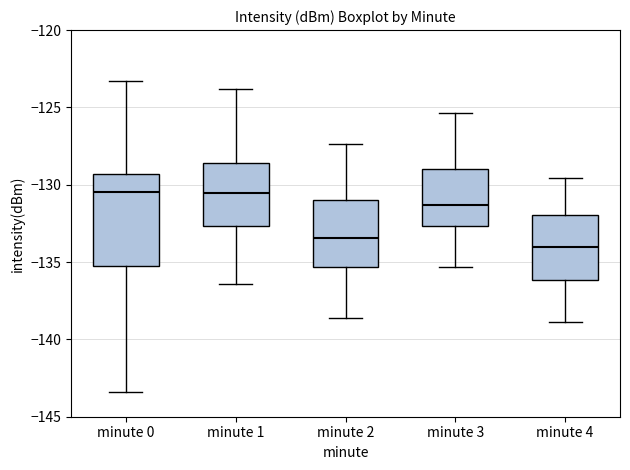

Which box is the tallest, from its lower edge to its upper edge?

minute 0